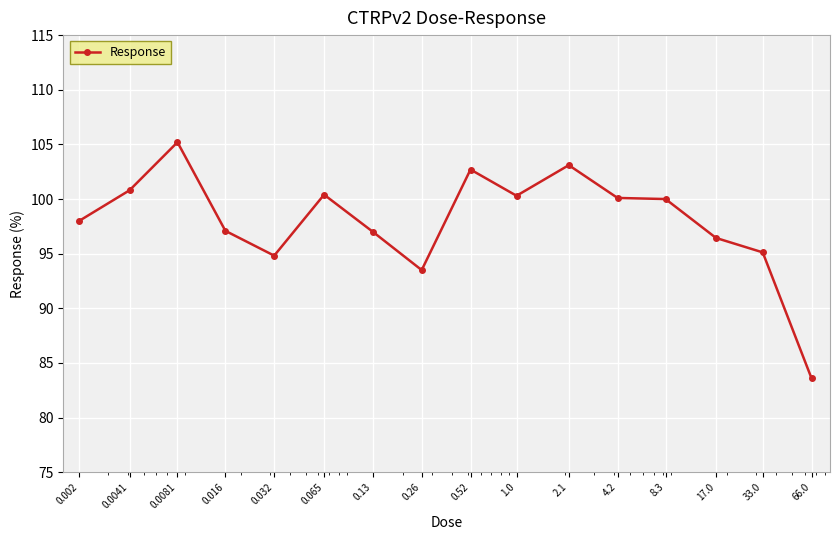

What is the maximum value shown in the chart?

105.2